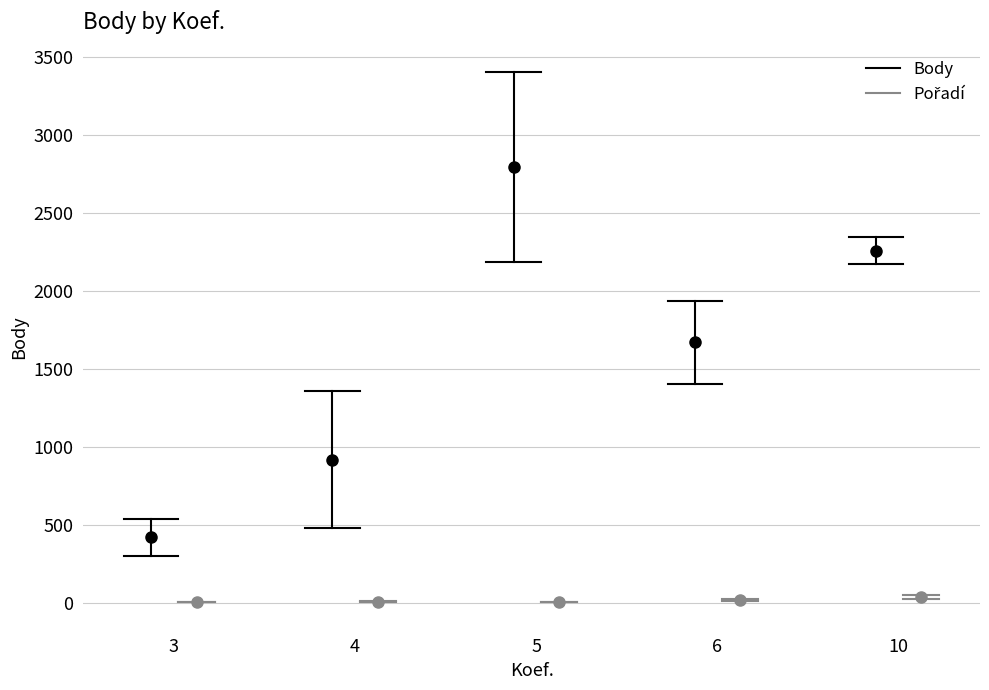

Is it true that Pořadí equals 3 at 3?

False